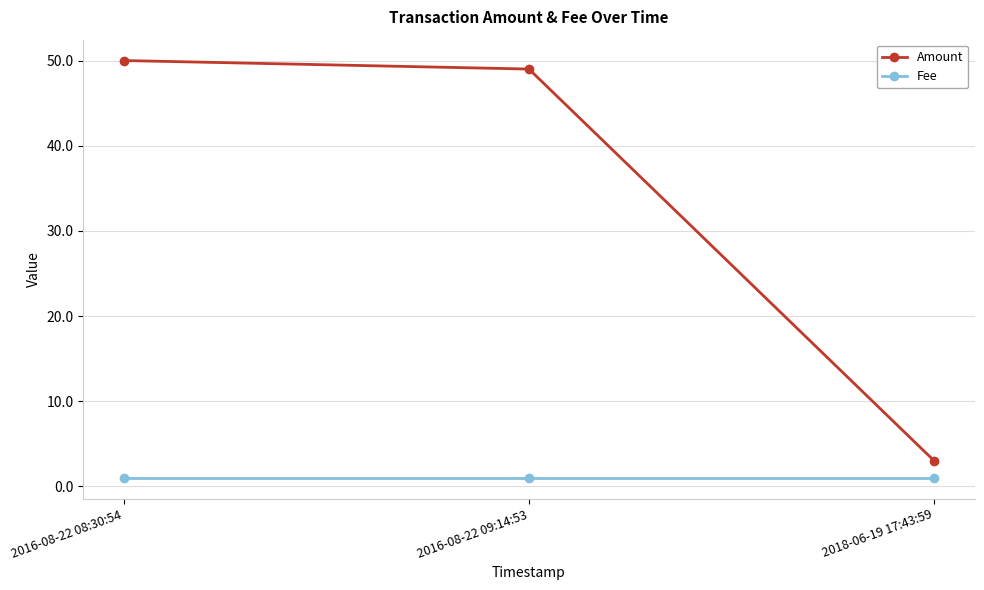

What is the difference between the highest and lowest values at 2018-06-19 17:43:59?

2